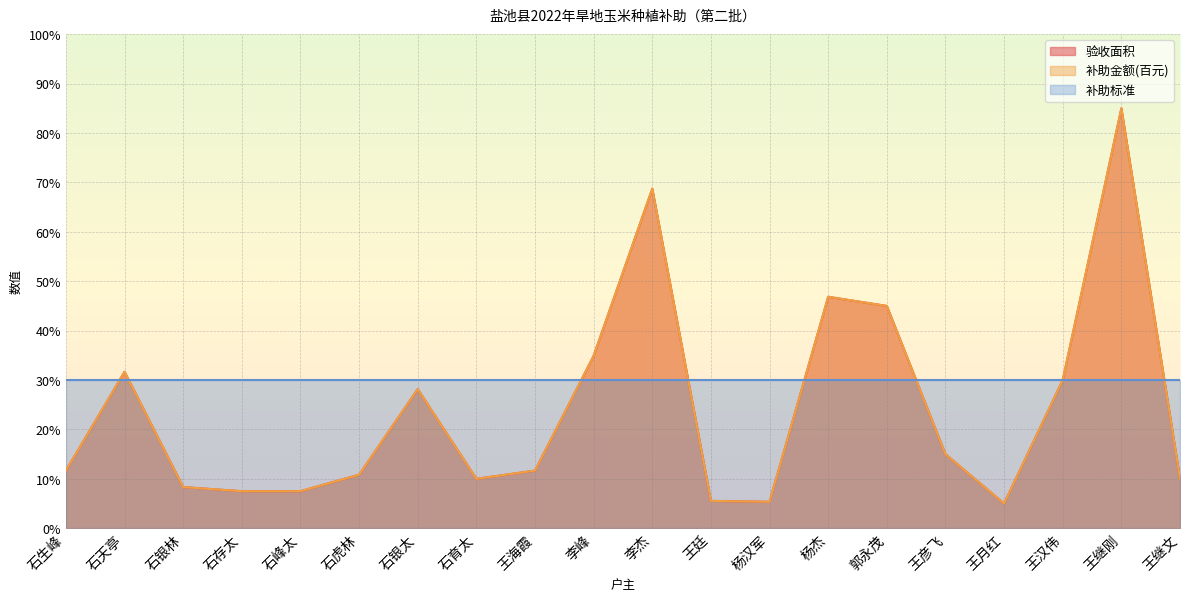

At which category is the sum across all series the highest?

王继刚